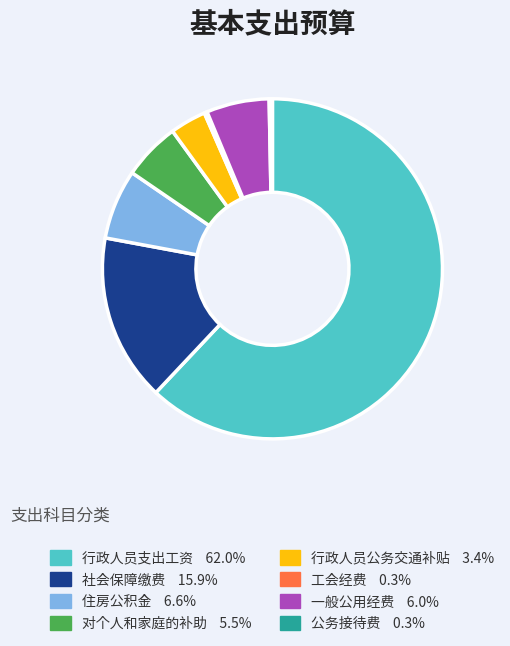

Combined, do 一般公用经费 and 行政人员公务交通补贴 account for over 50%?

No